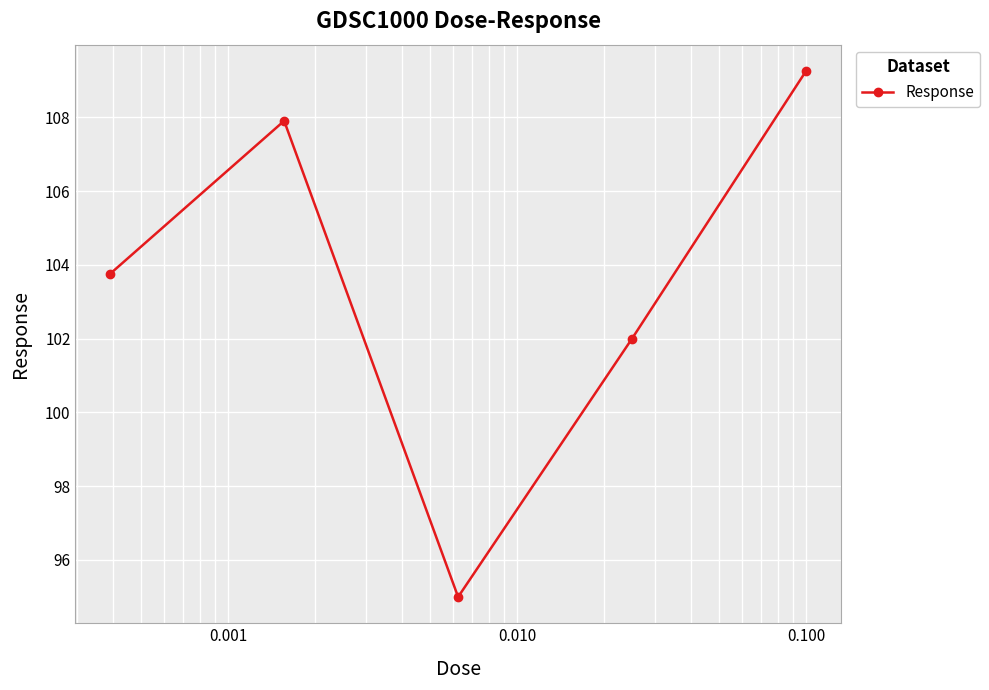

Reading left to right, what are all the values shown in this chart?

103.8	107.9	95.0	102.0	109.3